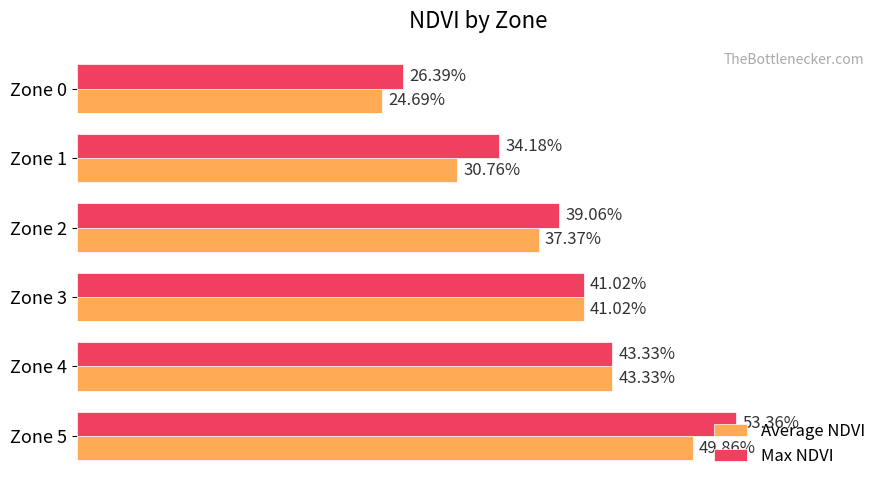

What are all the series names shown in the legend?

Average NDVI, Max NDVI